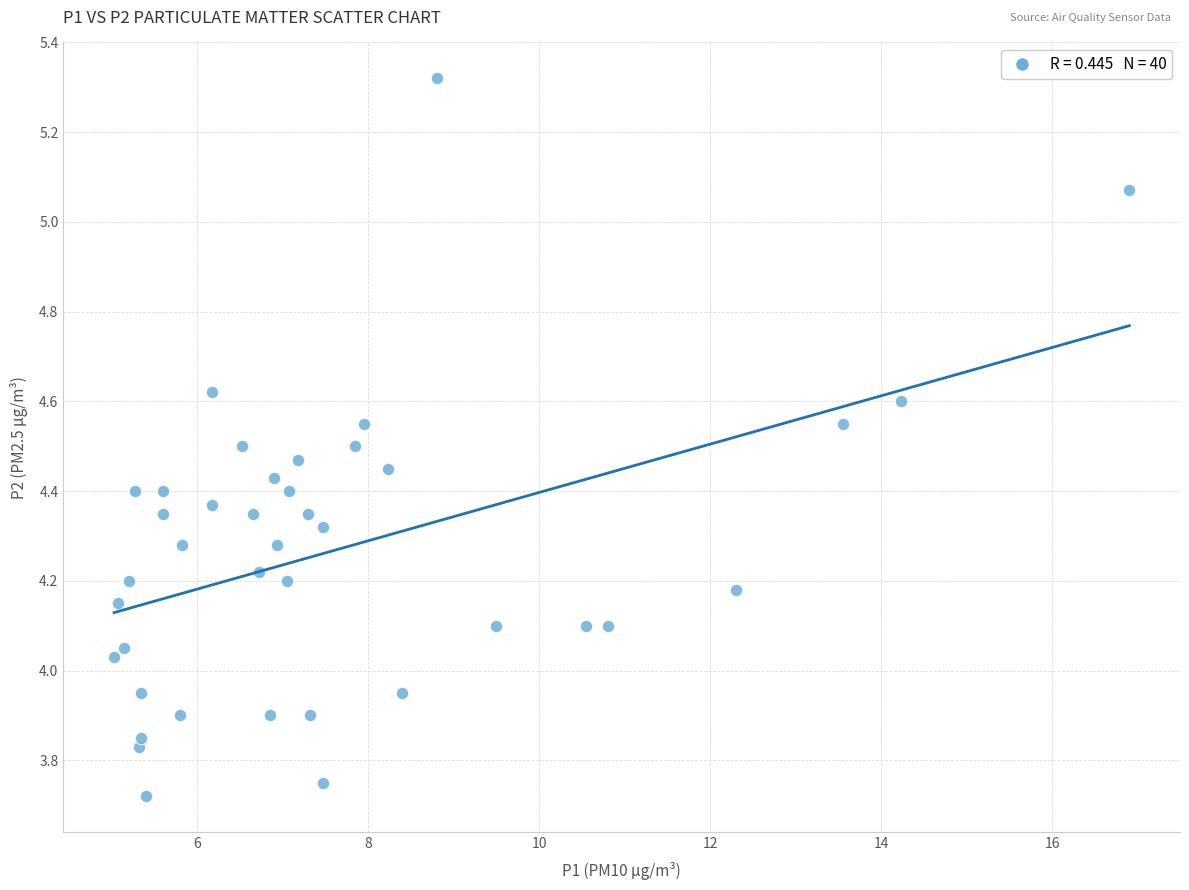

What is the range of X values (max minus min)?

11.9